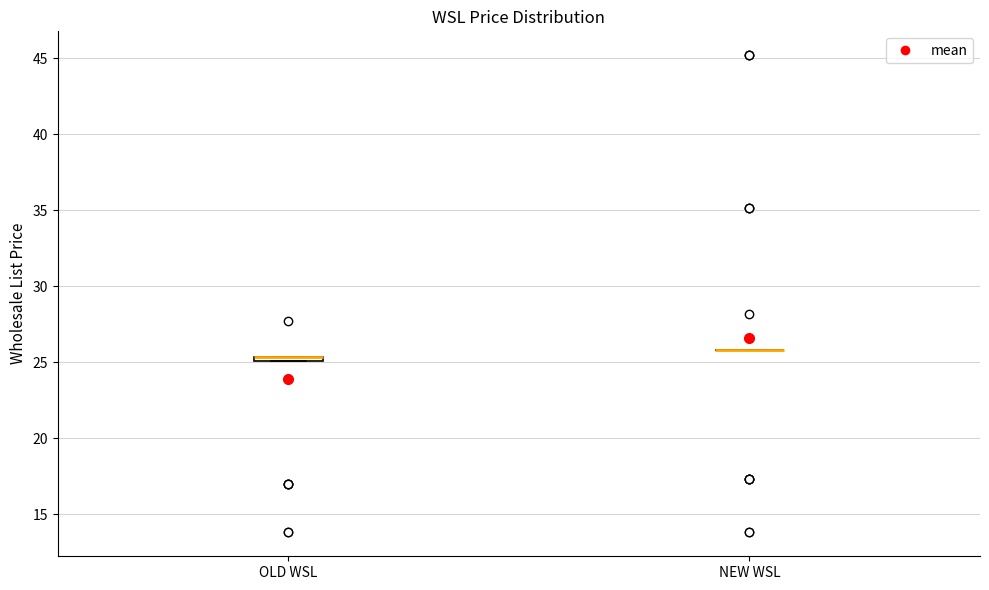

Where is the lower edge of the box for OLD WSL on the y-axis? The values are not printed on the chart, so give them approximately, as read against the axis.

25.0